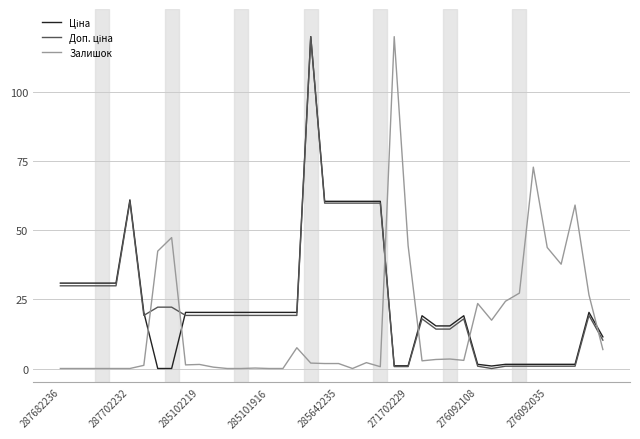

What is the highest value of the Залишок series?

120.0